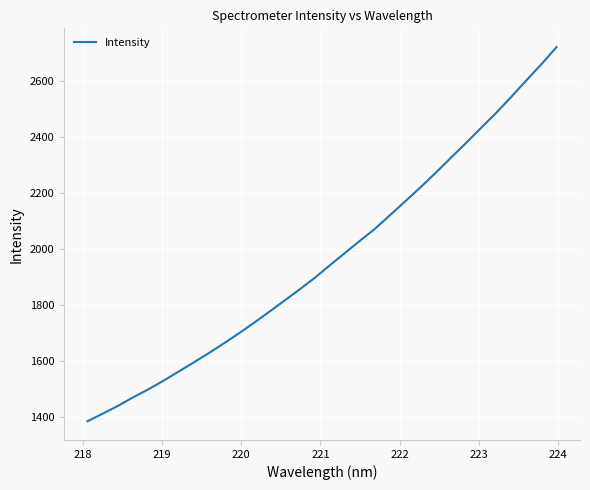

What is the difference between the maximum and minimum values?

1335.6